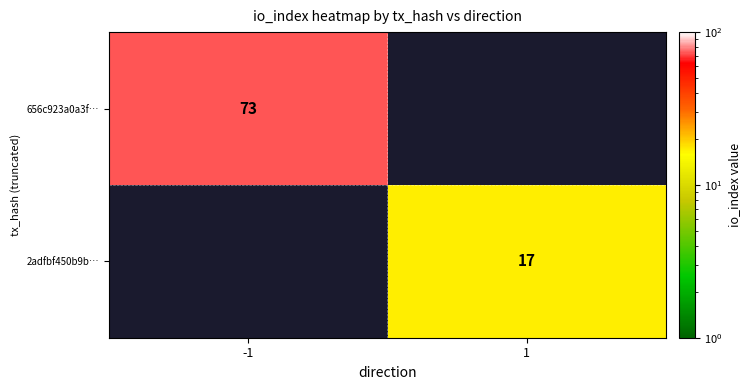

Is the value of 2adfbf450b9b… at 1 greater than the value of 656c923a0a3f… at -1?

No